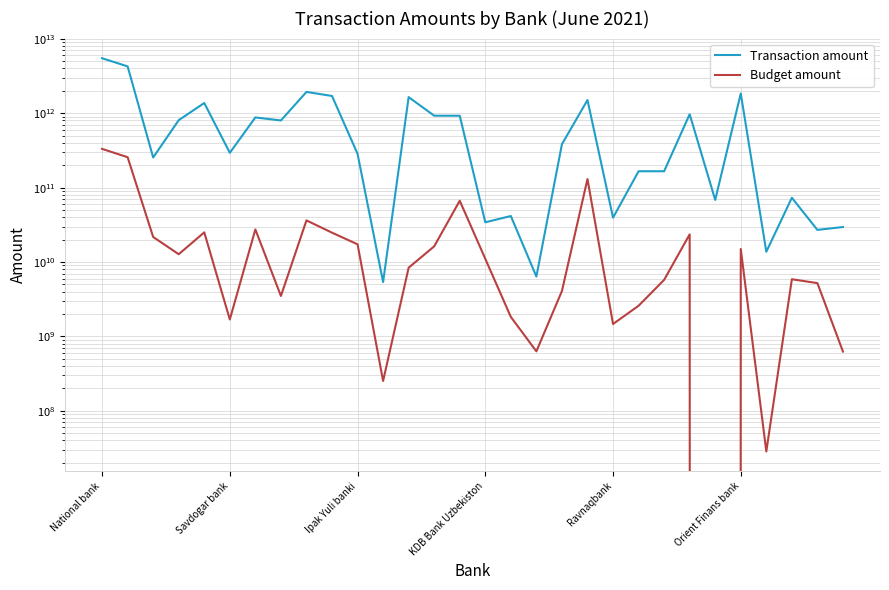

At which label is Transaction amount closest to 2747964821811?

8